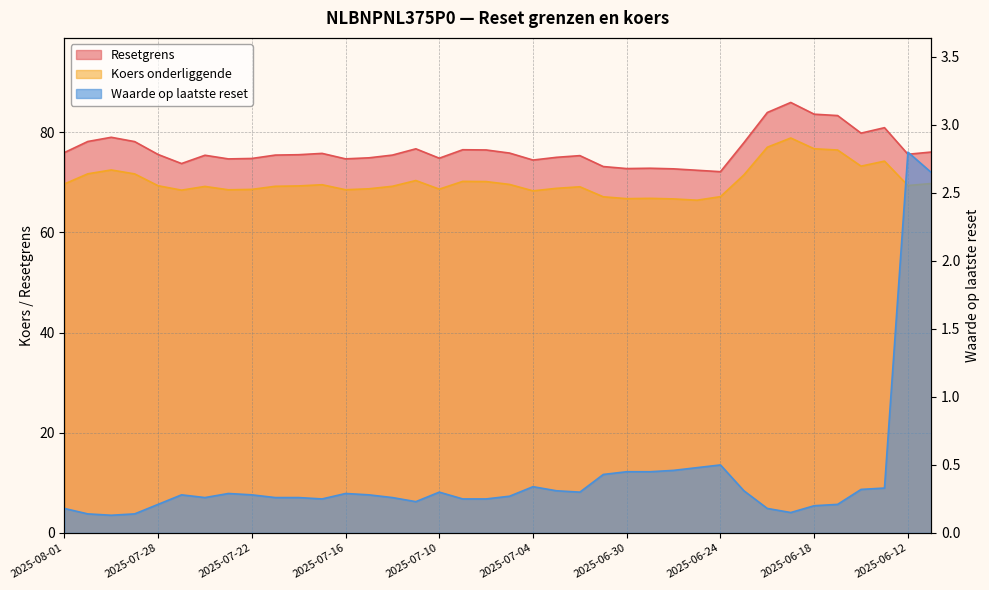

What is the highest value of the Koers onderliggende series?

78.8